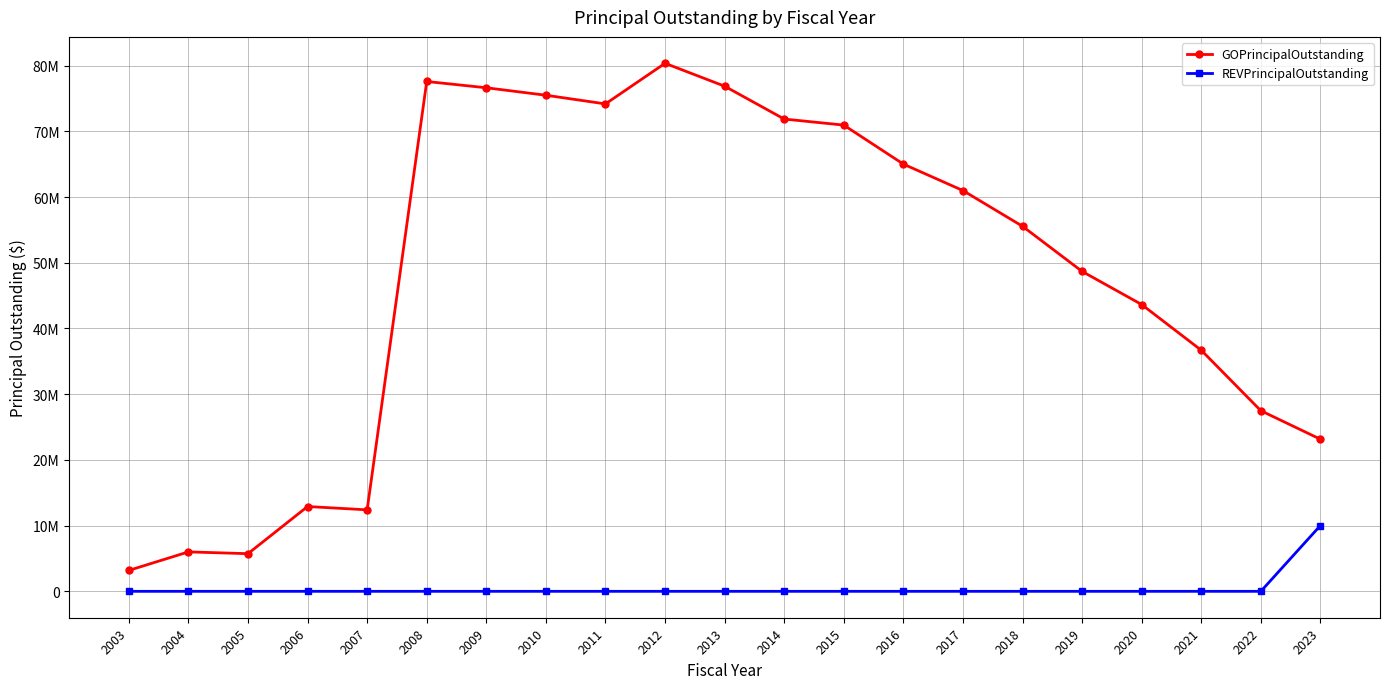

Rank the series by their maximum value, from lowest to highest.

REVPrincipalOutstanding, GOPrincipalOutstanding